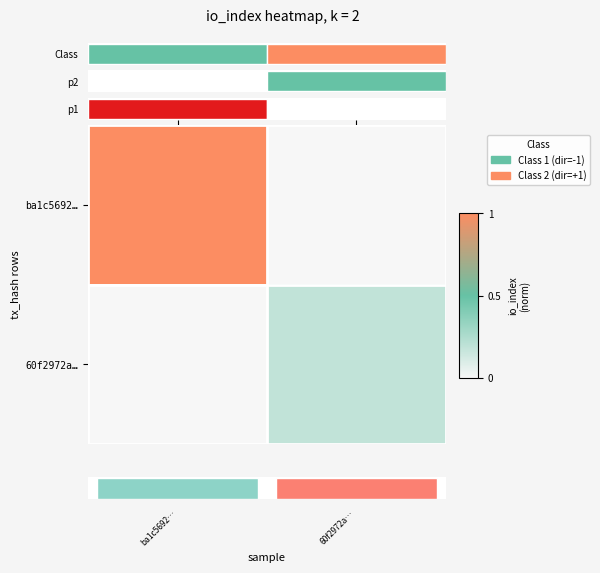

How many categories are shown in the chart?

2